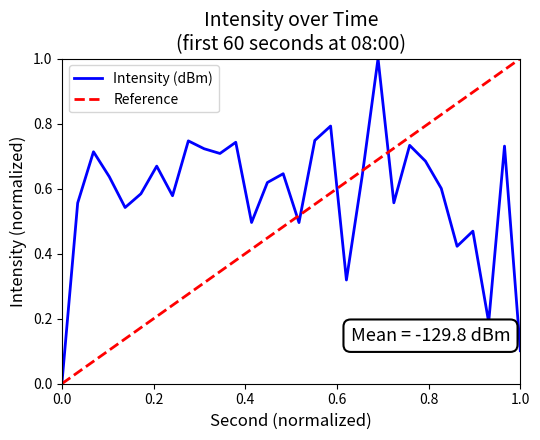

Count the number of categories in the chart.

30